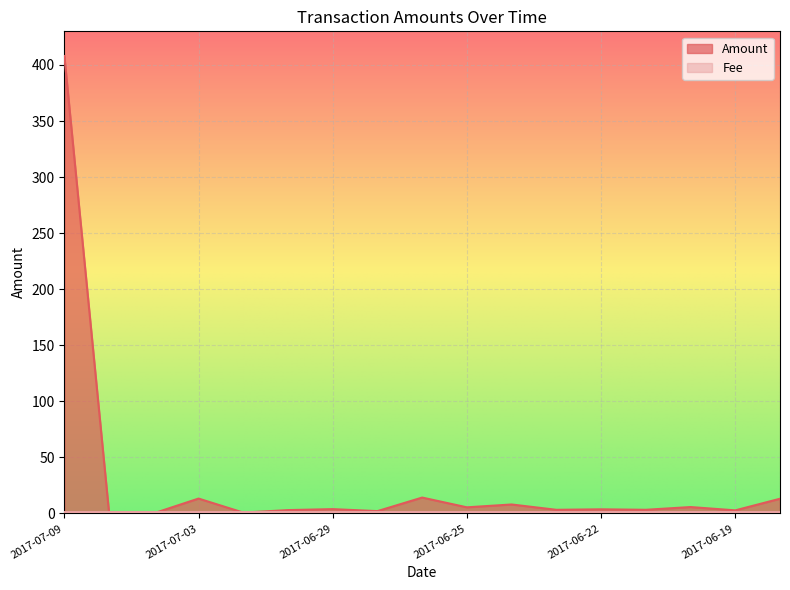

Reading right to left, transcribe all the data shown in this chart.

2017-06-18=13.1	2017-06-19=2.7	2017-06-20=5.7	2017-06-21=3.3	2017-06-22=3.7	2017-06-23=3.2	2017-06-24=8.0	2017-06-25=5.5	2017-06-27=14.2	2017-06-28=2.1	2017-06-29=3.8	2017-06-30=3.0	2017-07-01=0.8	2017-07-03=13.3	2017-07-04=0.1	2017-07-05=0.2	2017-07-09=408.0